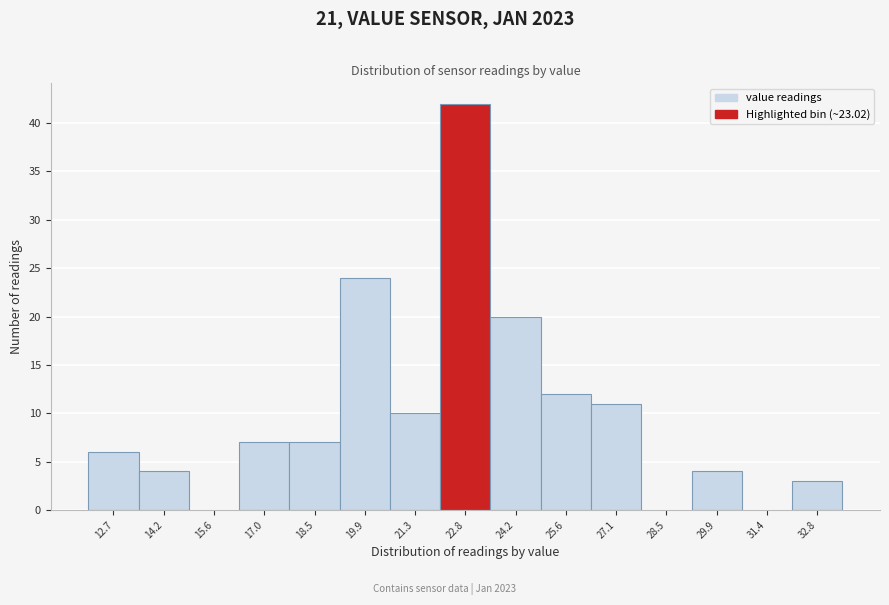

Reading left to right, list all the values displayed in this chart.

12.7=6	14.2=4	15.6=0	17.0=7	18.5=7	19.9=24	21.3=10	22.8=42	24.2=20	25.6=12	27.1=11	28.5=0	29.9=4	31.4=0	32.8=3